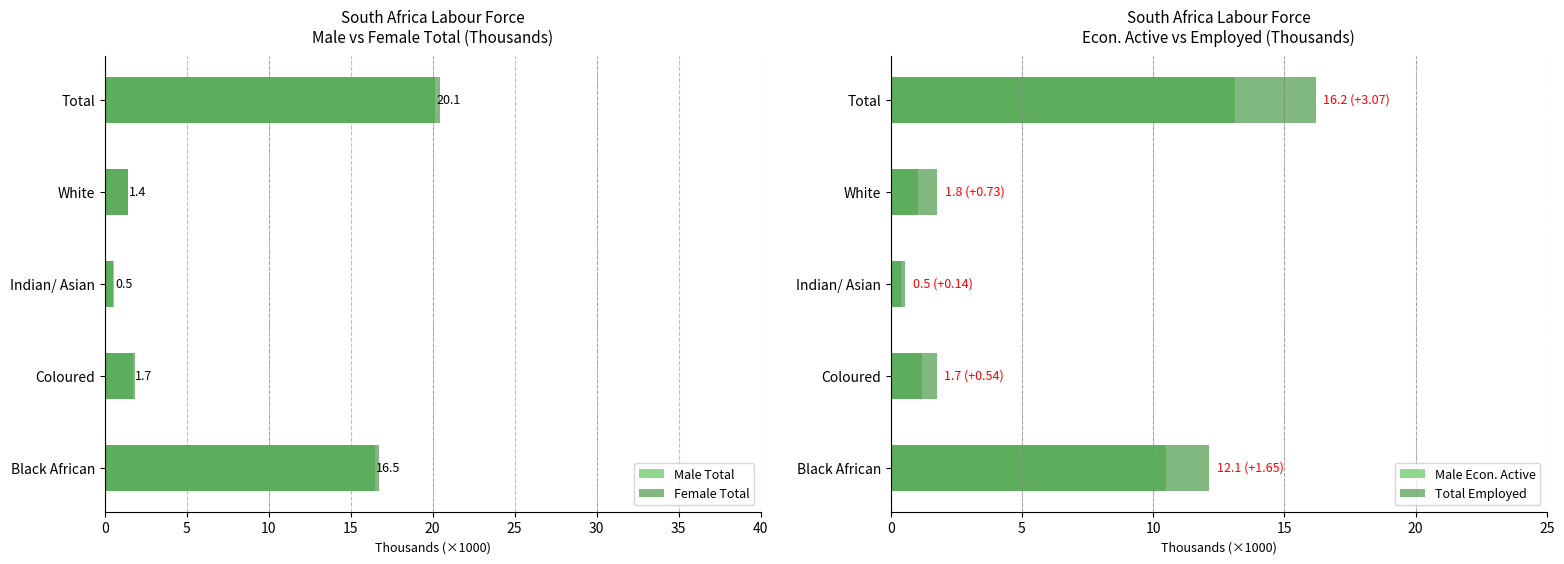

What is the lowest value of the Male Total series?

0.5